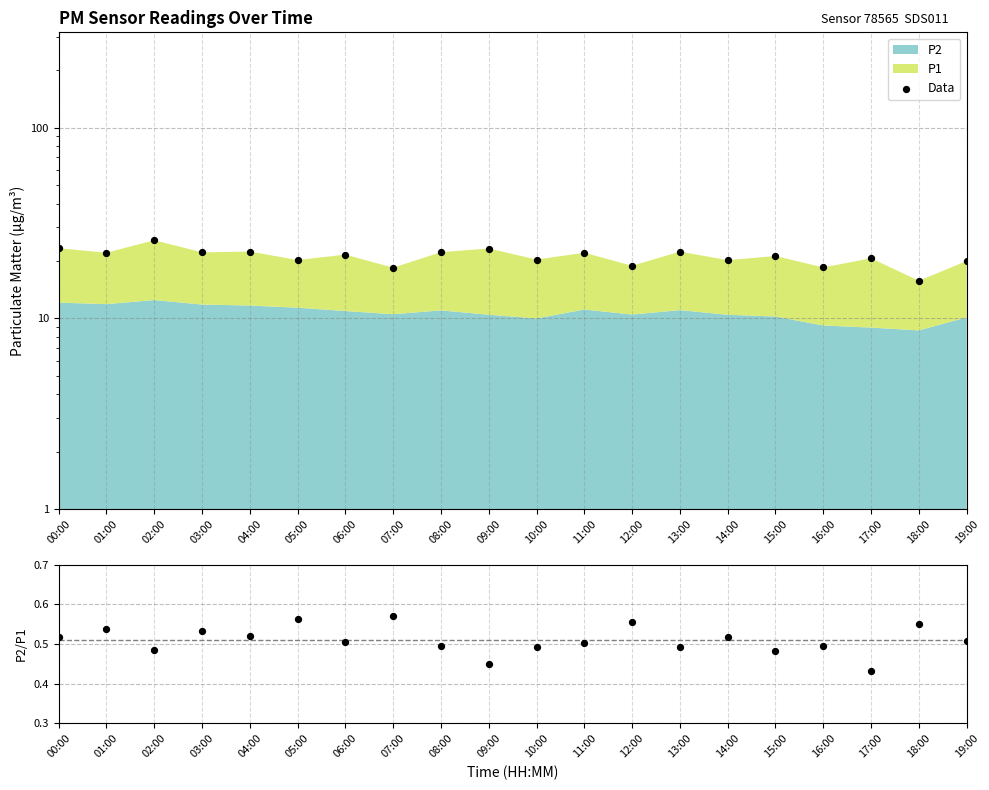

Which series reaches the maximum Y coordinate?

Data